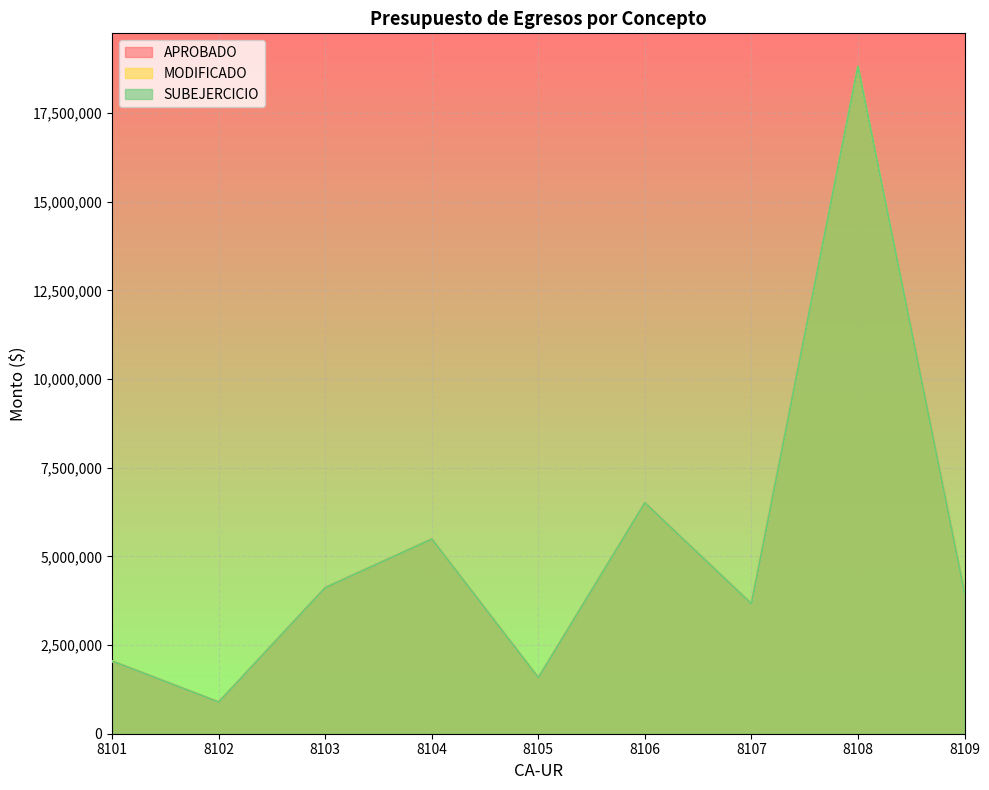

In APROBADO, how many points are higher than both neighbors (excluding endpoints)?

3